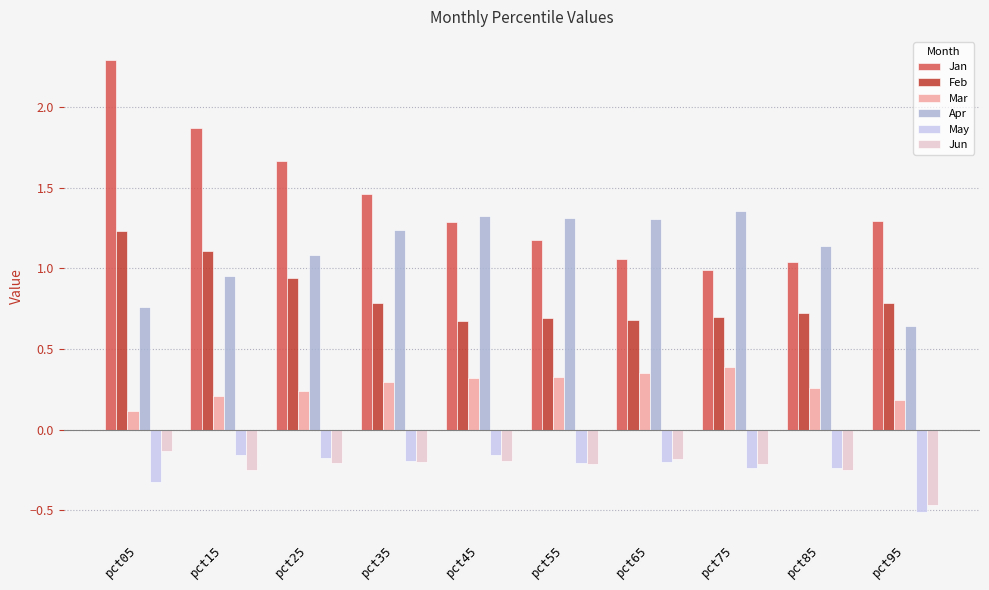

Which label corresponds to the largest value in the chart?

pct05